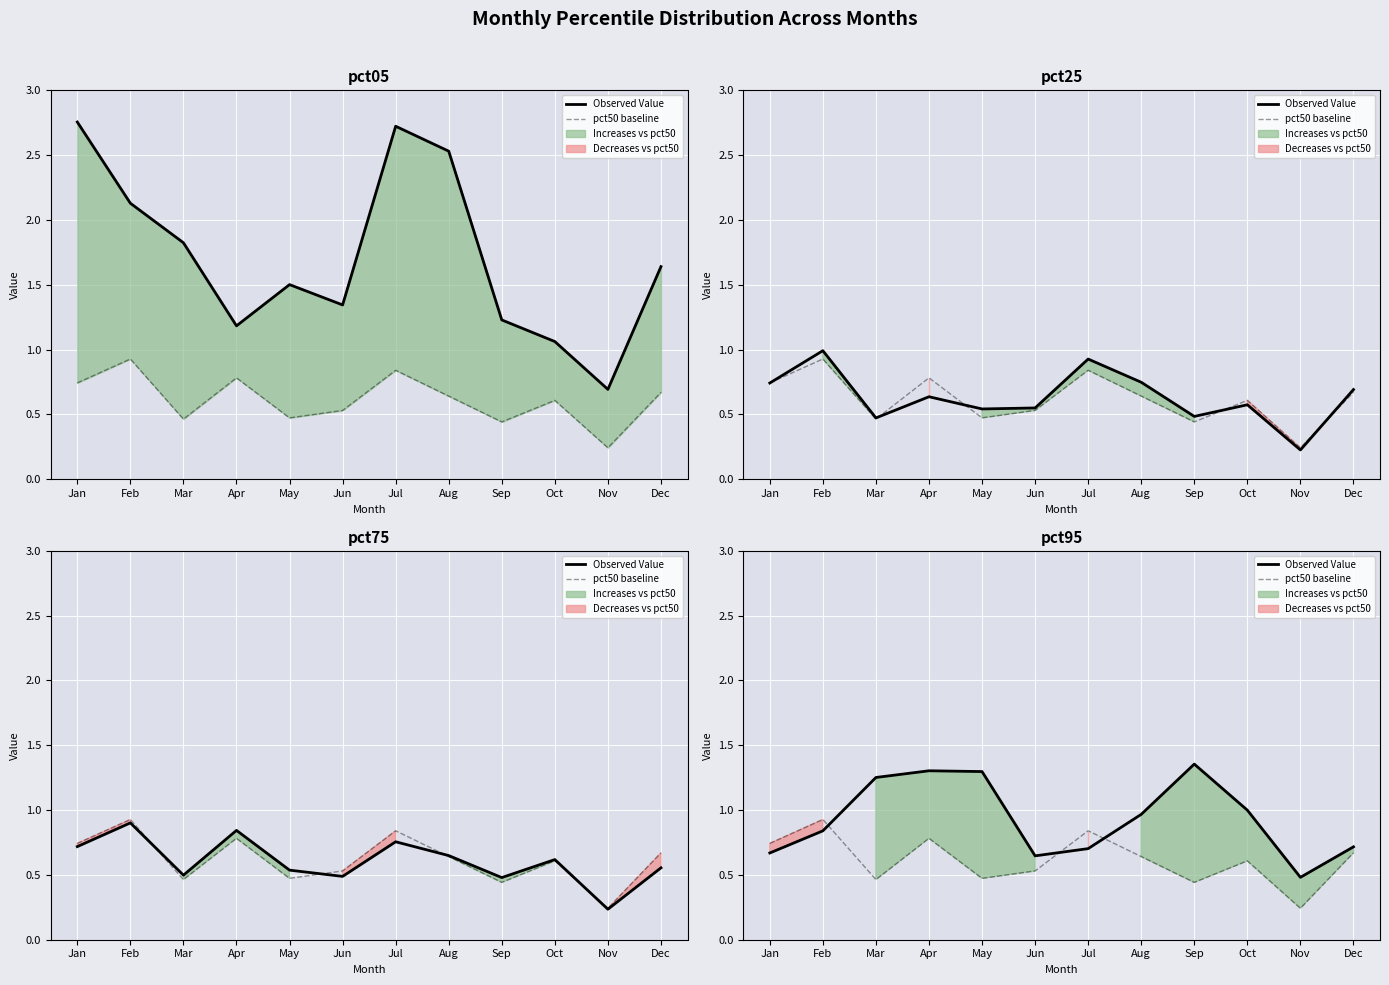

Where do Observed Value and pct50 baseline first cross each other?

Feb and Mar